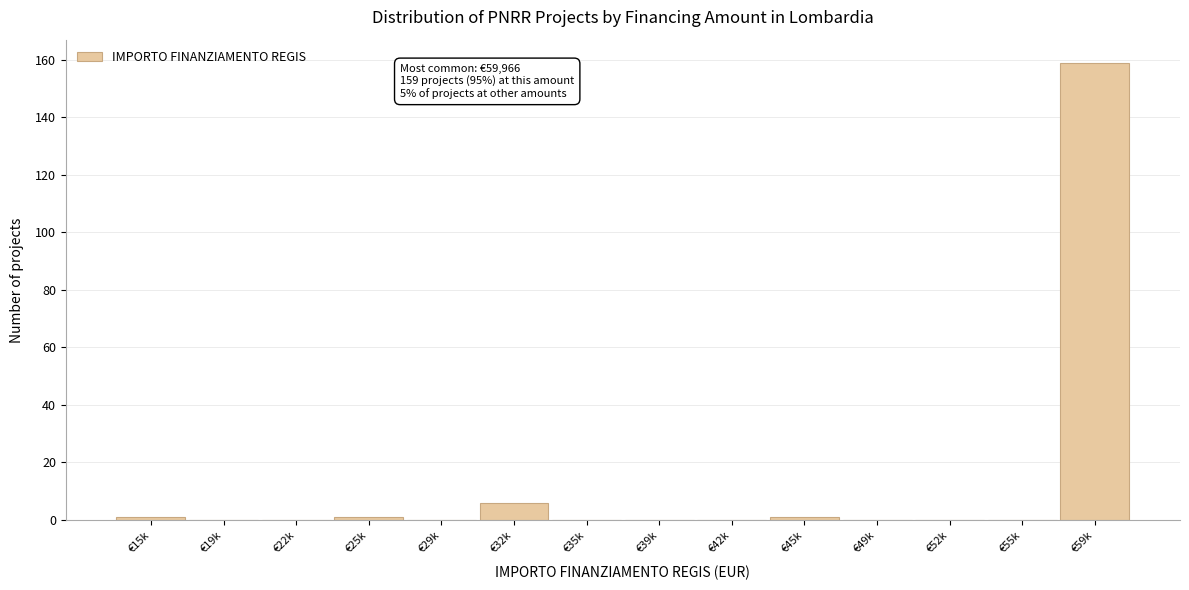

Reading right to left, what are all the values shown in this chart?

€59k=159	€55k=0	€52k=0	€49k=0	€45k=1	€42k=0	€39k=0	€35k=0	€32k=6	€29k=0	€25k=1	€22k=0	€19k=0	€15k=1